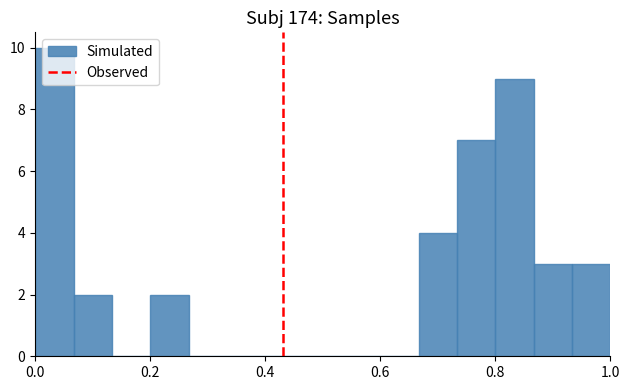

Around what value on the x-axis is the tallest bar? Give the approximate position of its centre, as read against the axis.

0.04